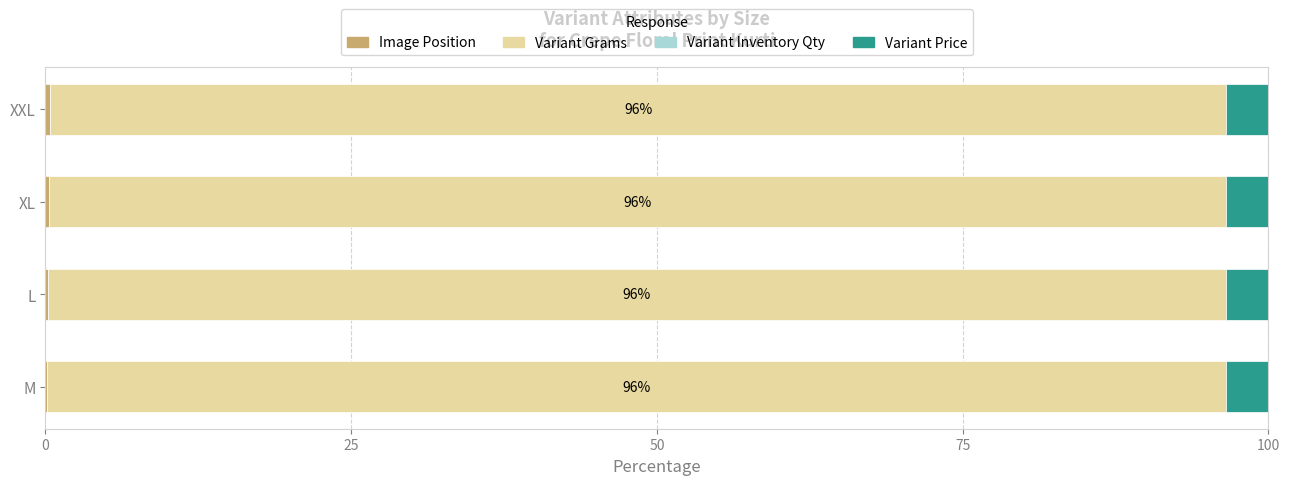

How many categories are shown in the chart?

4